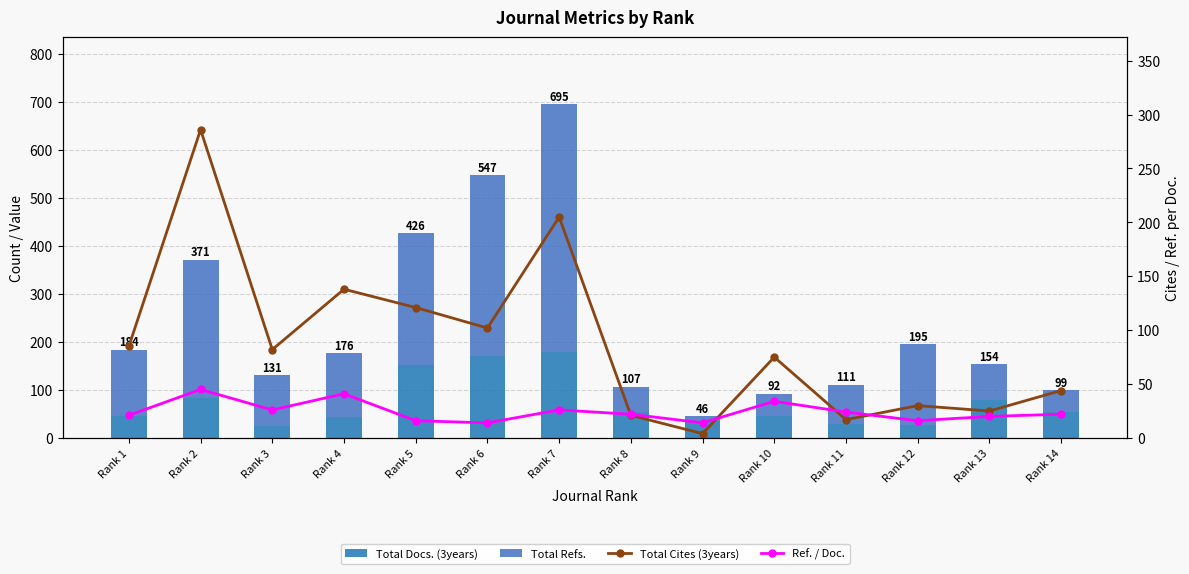

Reading right to left, transcribe all the data shown in this chart.

Total Docs. (3years): 54	78	26	30	46	36	54	178	171	152	43	24	83	45
Total Refs.: 45	76	169	81	46	10	53	517	376	274	133	107	288	139
Total Cites (3years): 44	25	30	17	75	4	21	205	102	121	138	82	286	85
Ref. / Doc.: 22	20	16	24	34	14	22	26	14	16	41	26	45	21